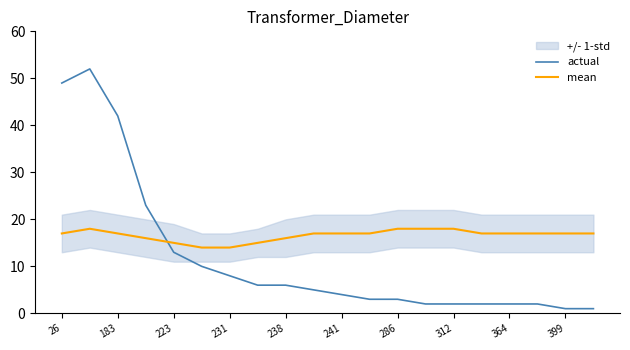

Count the number of categories in the chart.

20